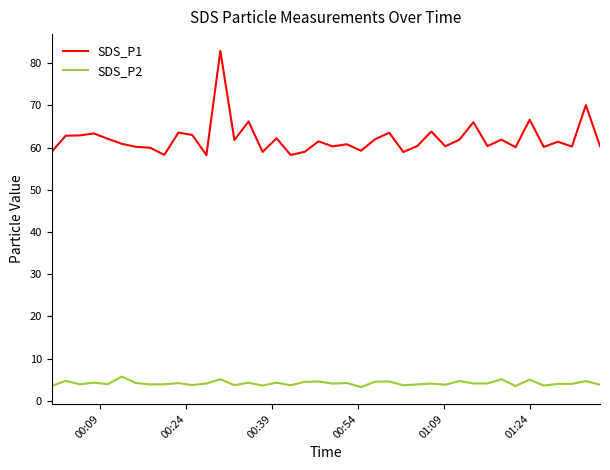

Which series has the widest spread of values?

SDS_P1